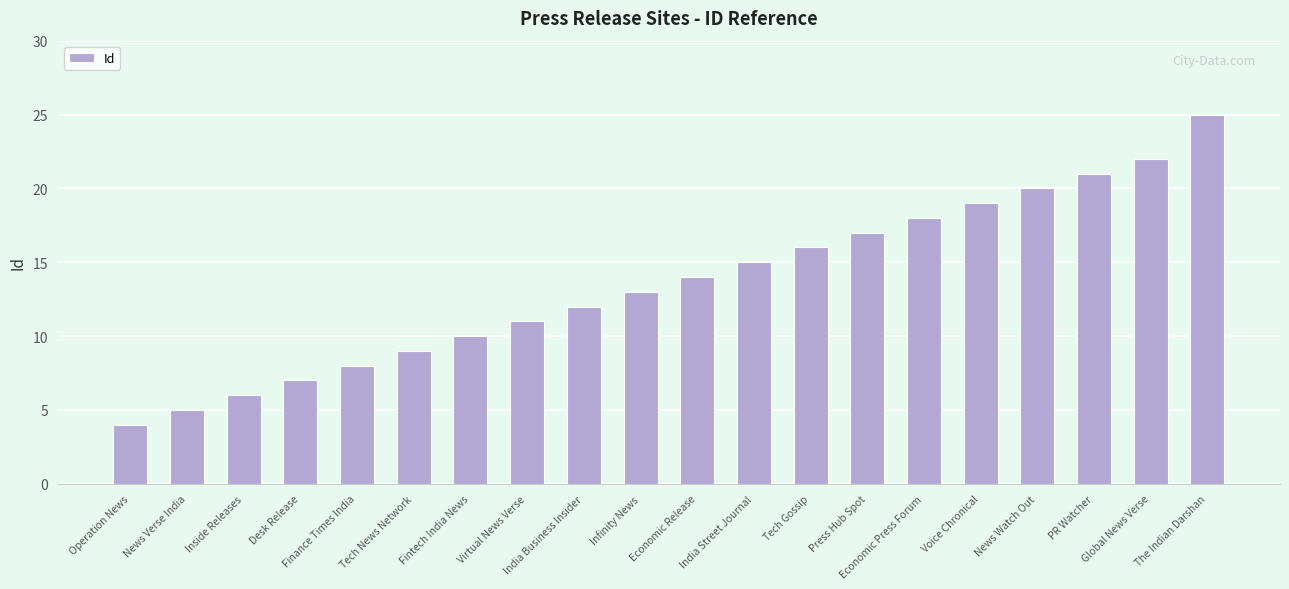

True or false: the data shows 8 at Voice Chronical.

False